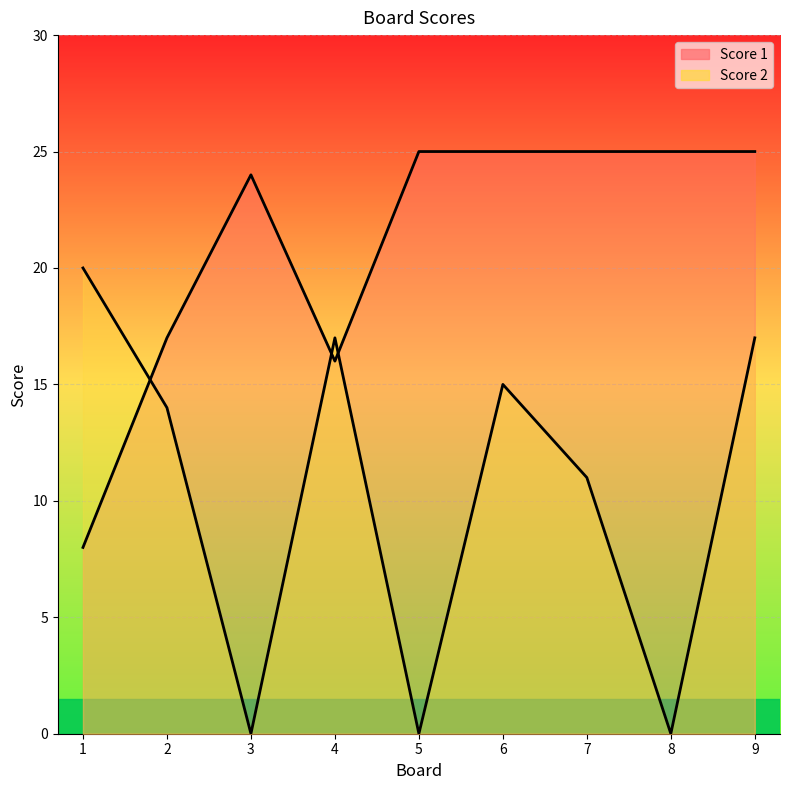

Which series has the largest total across all categories?

Score 1